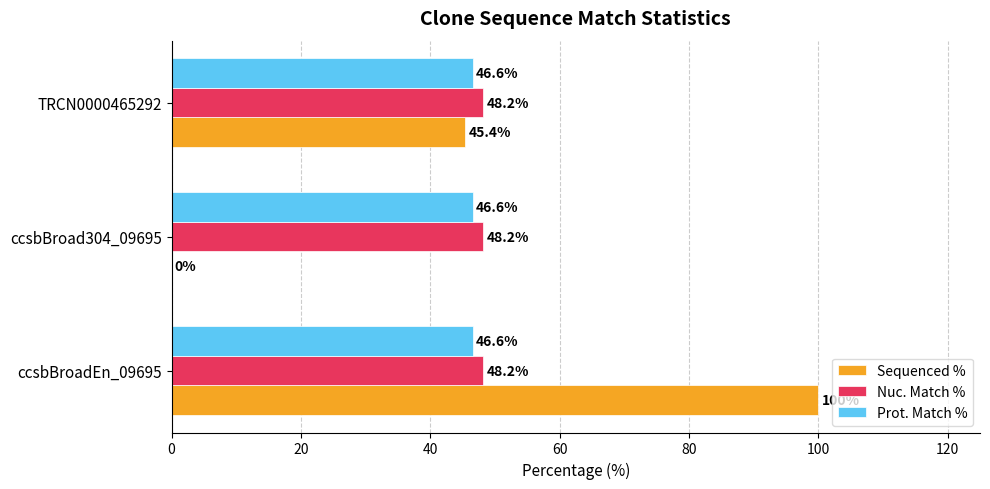

What is the sum of all Sequenced % values?

145.4